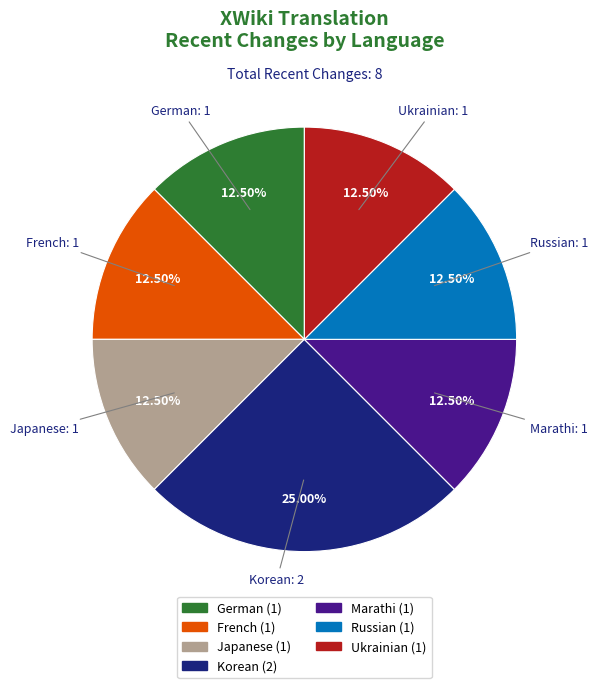

Is there a majority slice in this chart?

No